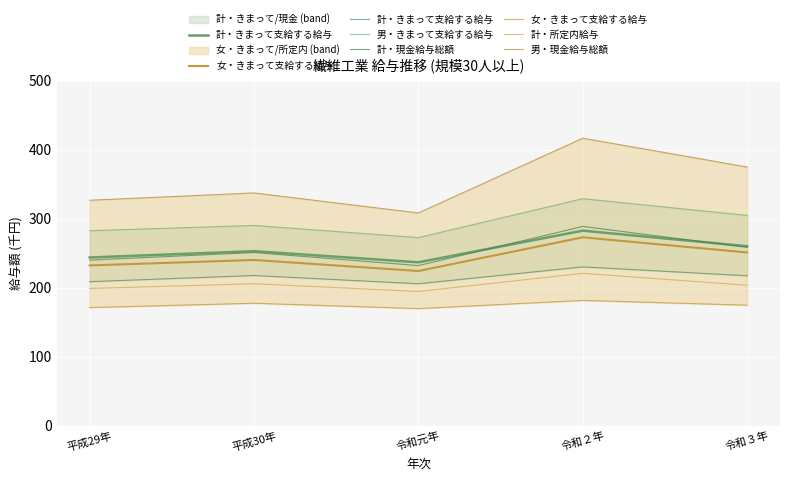

What is the maximum value for 男・きまって支給する給与?

329.1